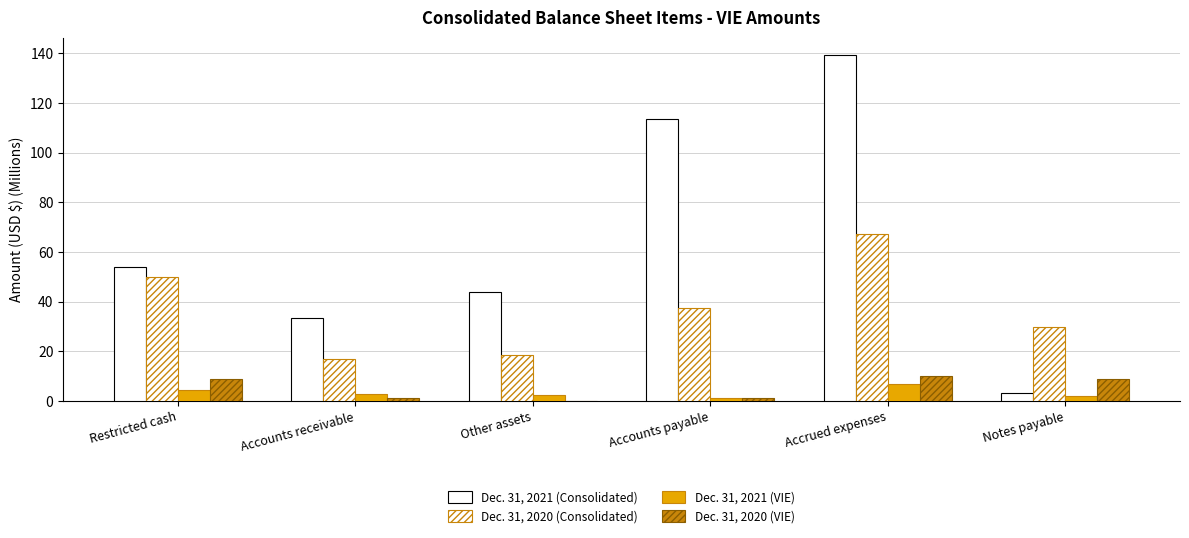

The Dec. 31, 2021 (VIE) series shows 1.5 at Restricted cash. True or false?

False